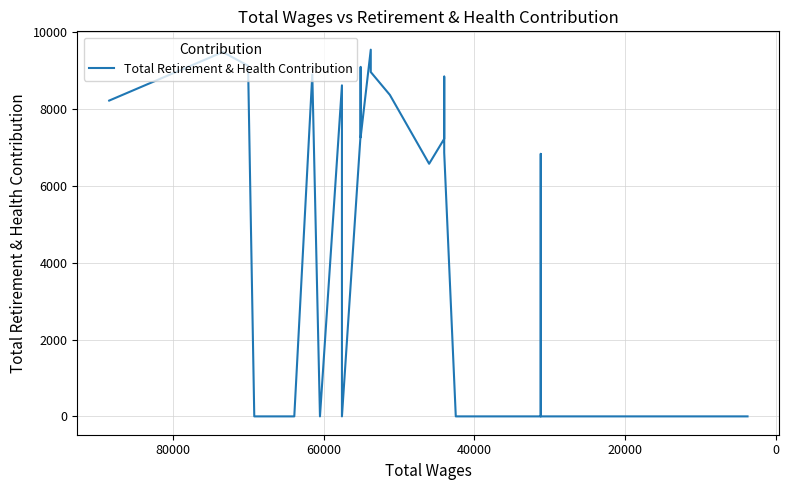

True or false: the data shows 4609 at 24.

False